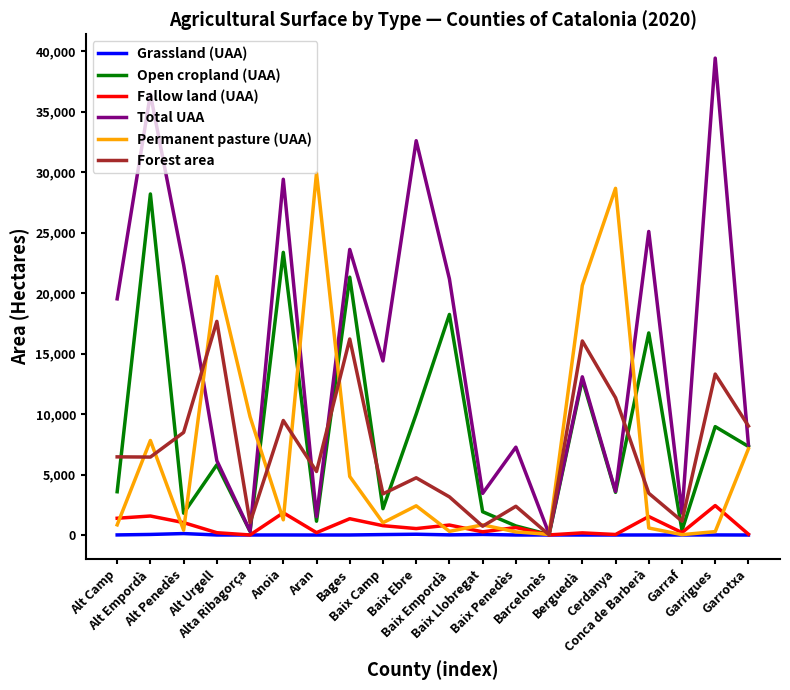

Which series has the widest spread of values?

Total UAA